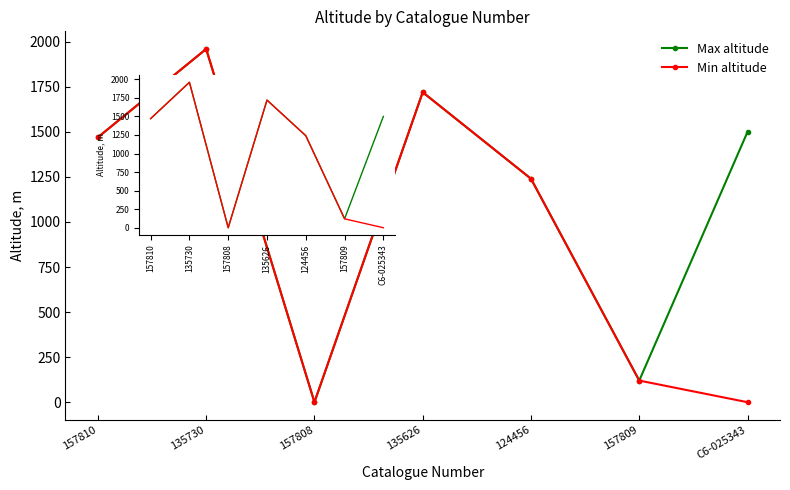

What are all the series names shown in the legend?

Max altitude, Min altitude